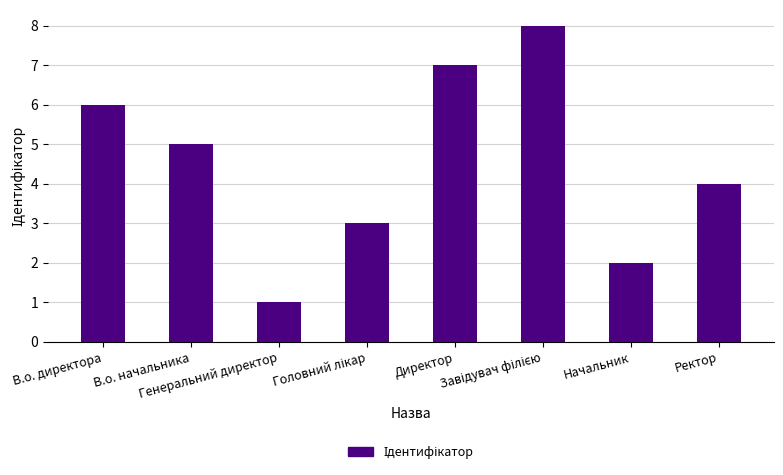

What is the difference between the second highest and second lowest values?

5